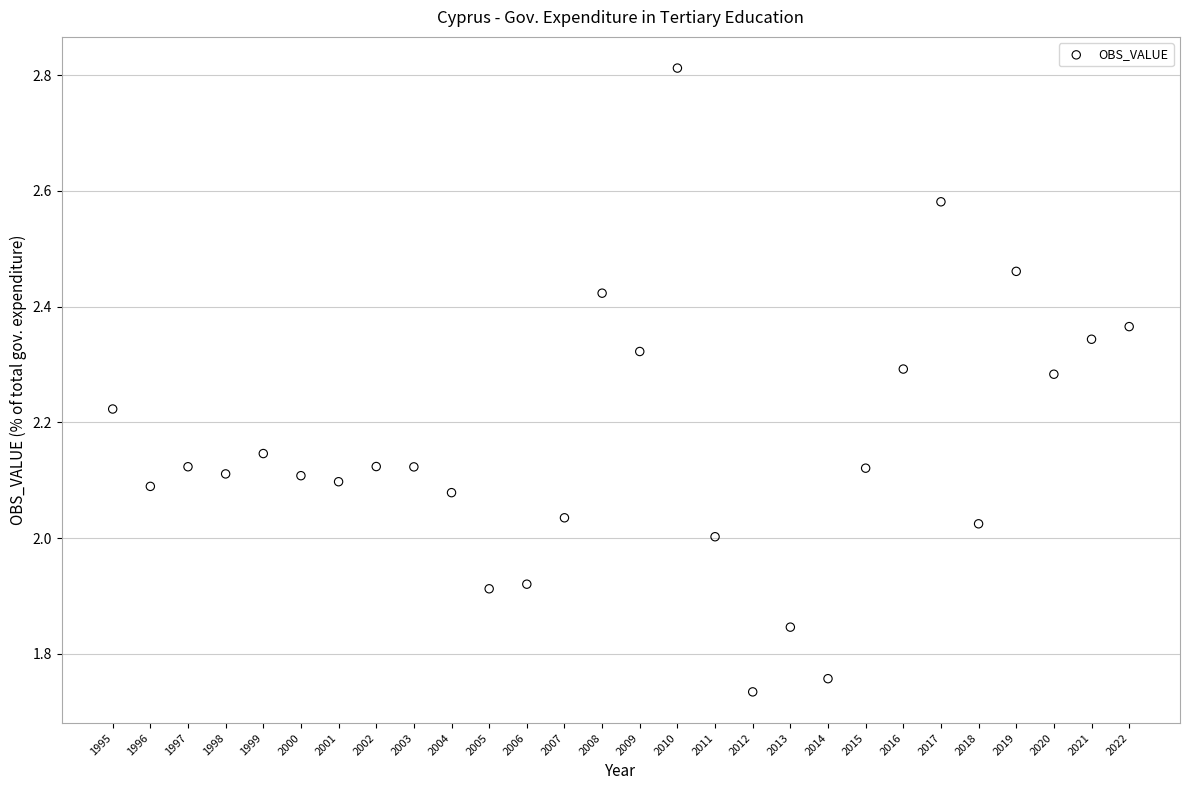

What is the range of Y values (max minus min)?

1.1